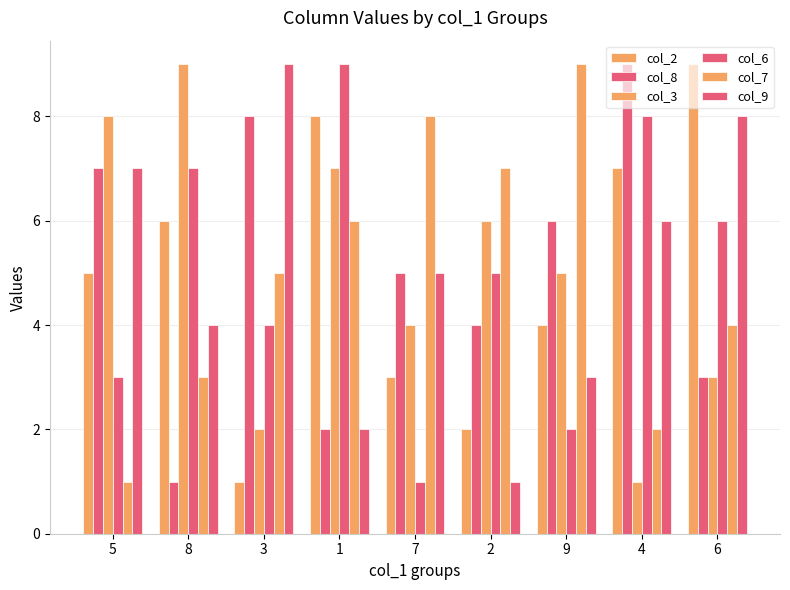

How many bars are there in total?

54